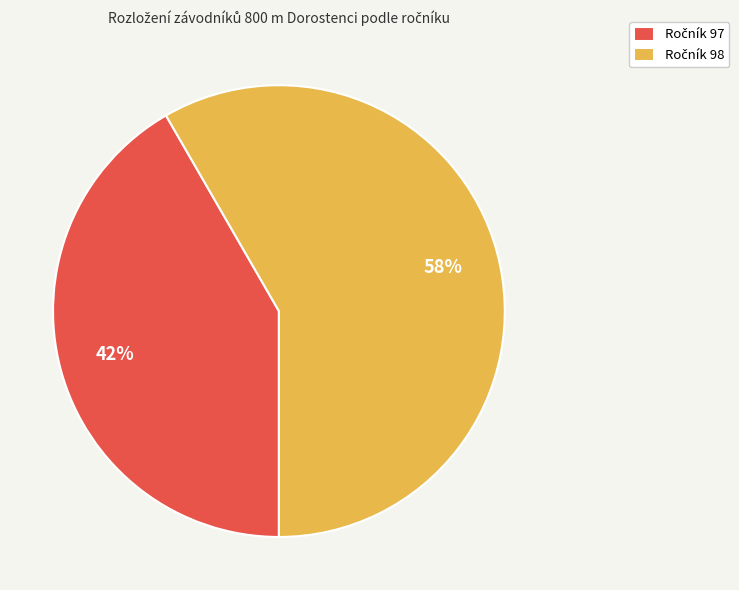

Is there any slice that represents more than half of the pie?

Yes